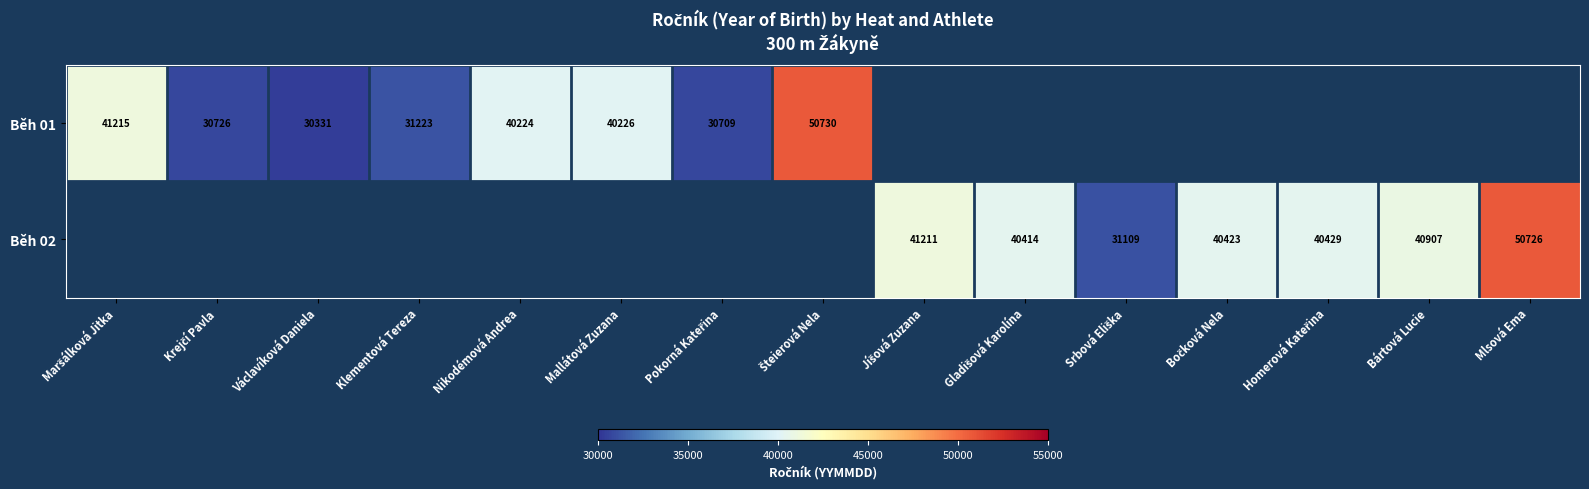

The Běh 01 series shows 30331 at Václavíková Daniela. True or false?

True